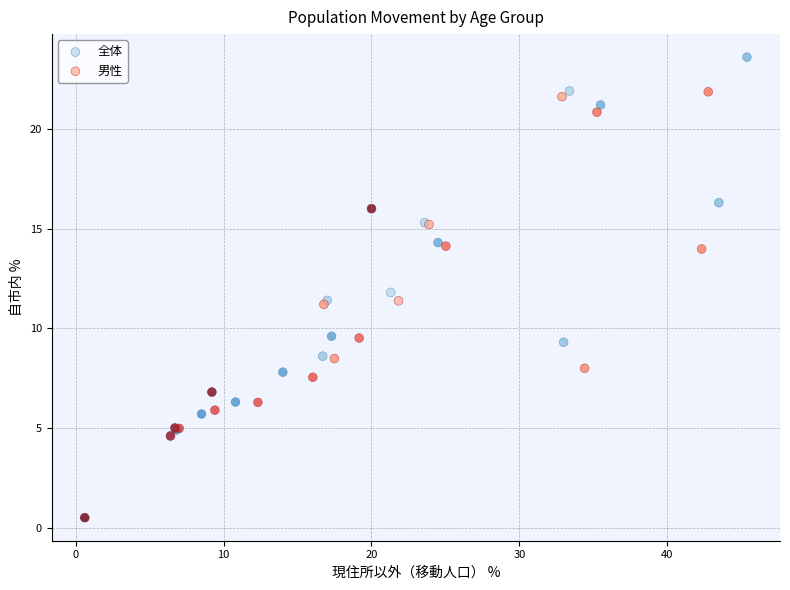

Which series has the largest Y range (max minus min)?

全体